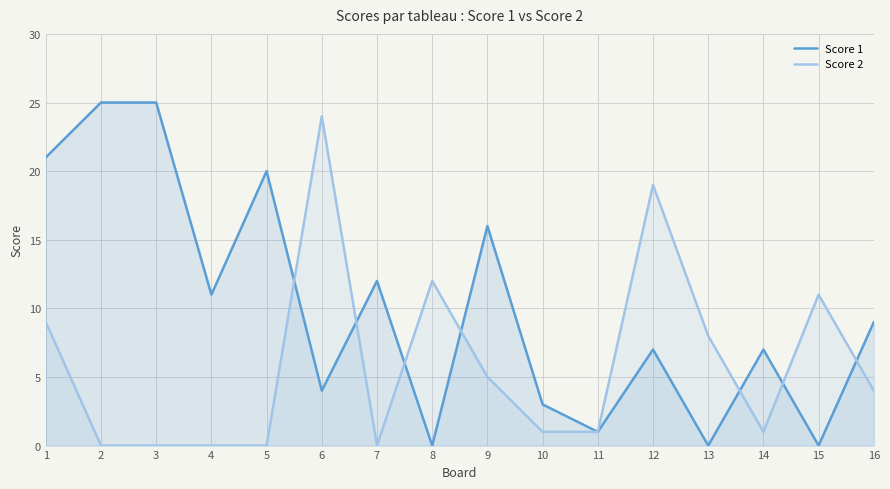

Which has a higher value, 11 or 10?

10